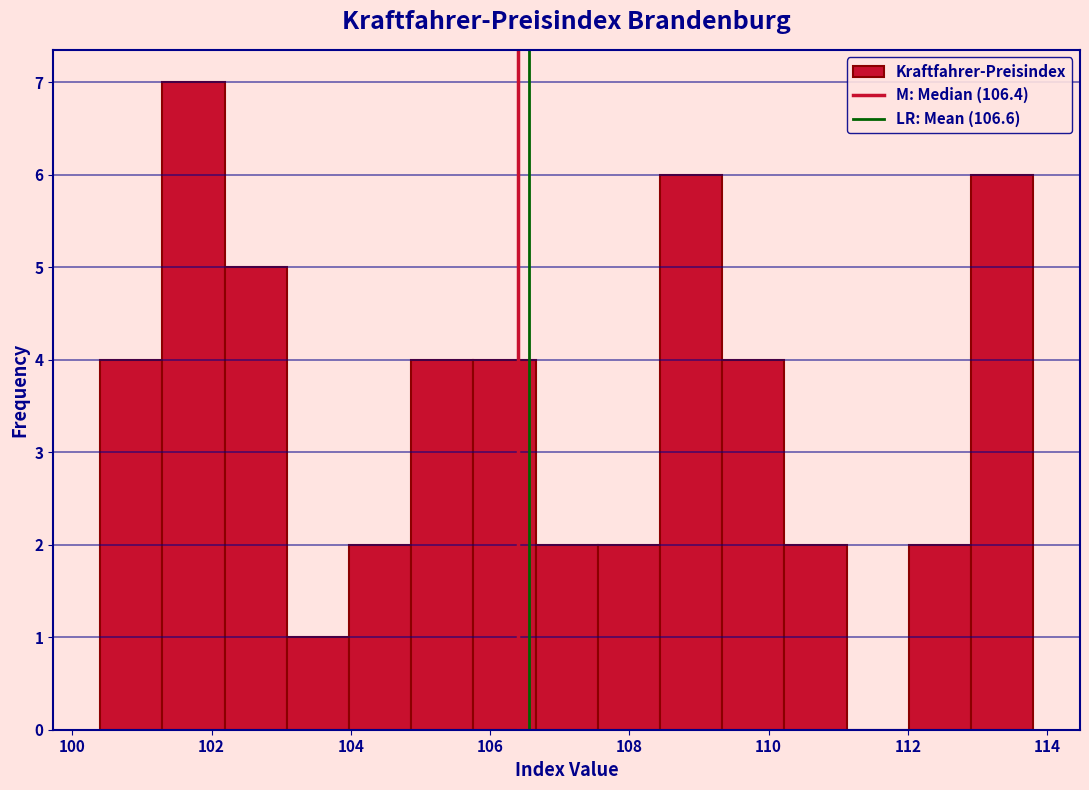

Reading left to right, transcribe this chart: for each bar, give the range it covers on the x-axis and its height. Neither the bar edges nor the heights are printed on the chart, so give them approximately, as read against the axes.

100.4 to 101.2: 4
101.2 to 102.2: 7
102.2 to 103.0: 5
103.0 to 104.0: 1
104.0 to 104.8: 2
104.8 to 105.8: 4
105.8 to 106.6: 4
106.6 to 107.6: 2
107.6 to 108.4: 2
108.4 to 109.4: 6
109.4 to 110.2: 4
110.2 to 111.2: 2
111.2 to 112.0: 0
112.0 to 113.0: 2
113.0 to 113.8: 6